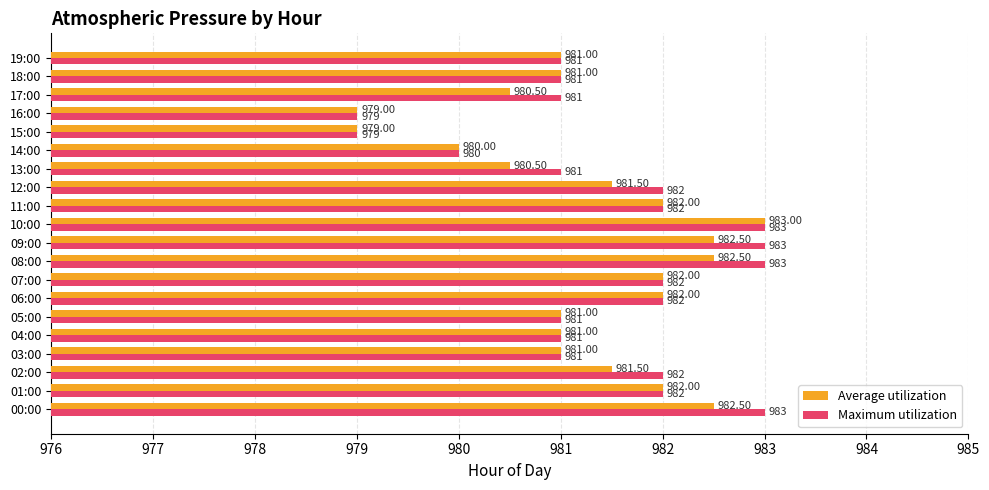

At which label does Average utilization reach its peak?

10:00